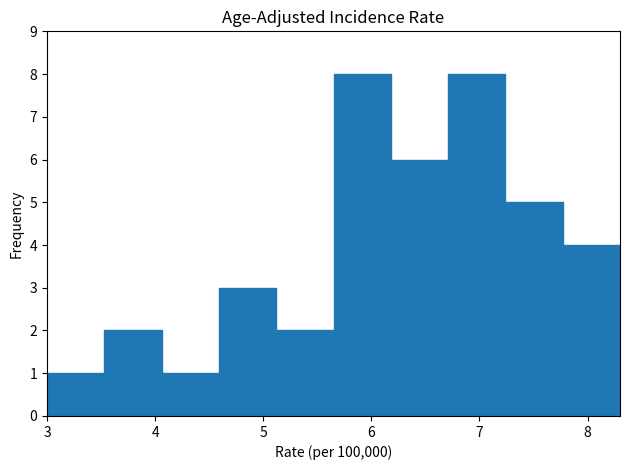

Reading left to right, list every bar in this chart as the range it spans on the x-axis followed by its height. Neither the bar edges nor the heights are printed on the chart, so give them approximately, as read against the axes.

3.00 to 3.53: 1
3.53 to 4.06: 2
4.06 to 4.59: 1
4.59 to 5.12: 3
5.12 to 5.65: 2
5.65 to 6.18: 8
6.18 to 6.71: 6
6.71 to 7.24: 8
7.24 to 7.77: 5
7.77 to 8.30: 4